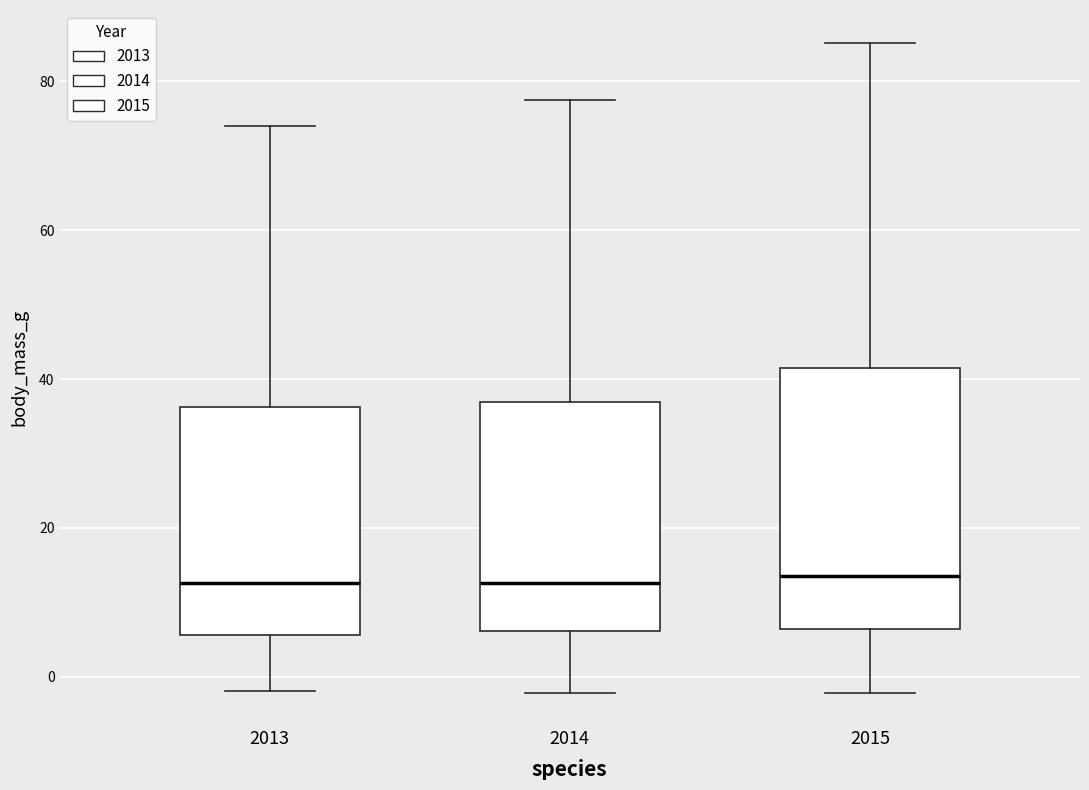

Comparing the boxes themselves (not the whiskers), which one is the tallest?

2015